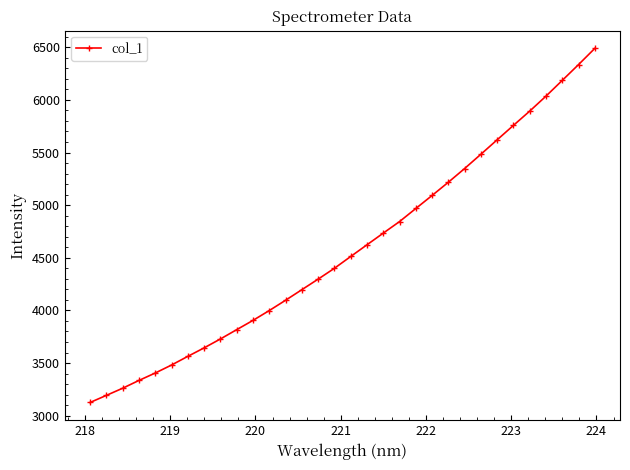

What is the average value?

4581.1